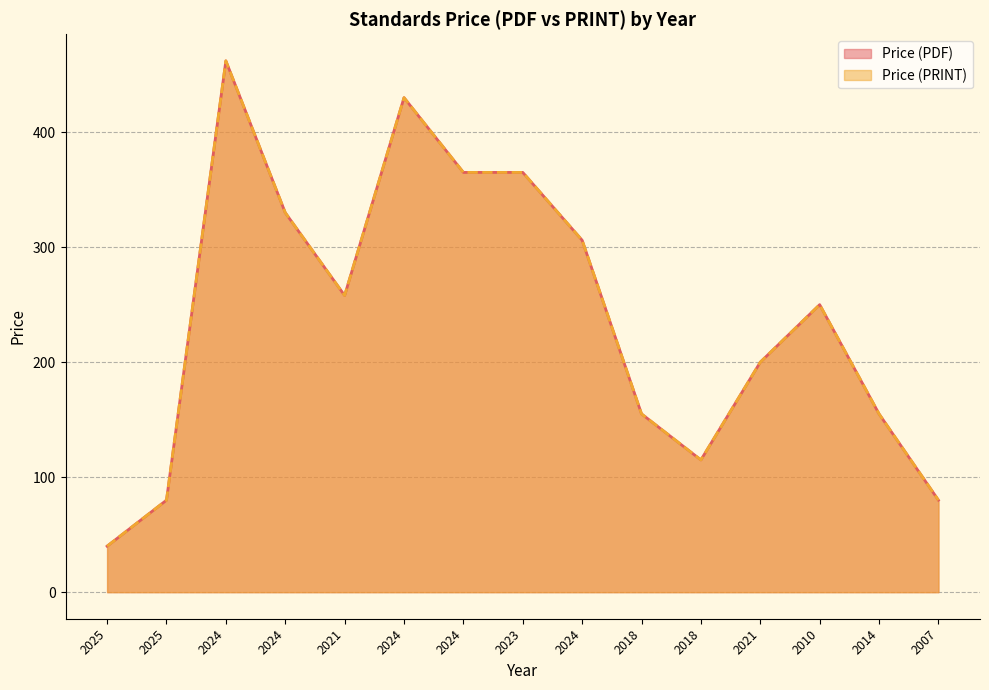

Is the value of Price (PRINT) at 2021 greater than the value of Price (PDF) at 2021?

No